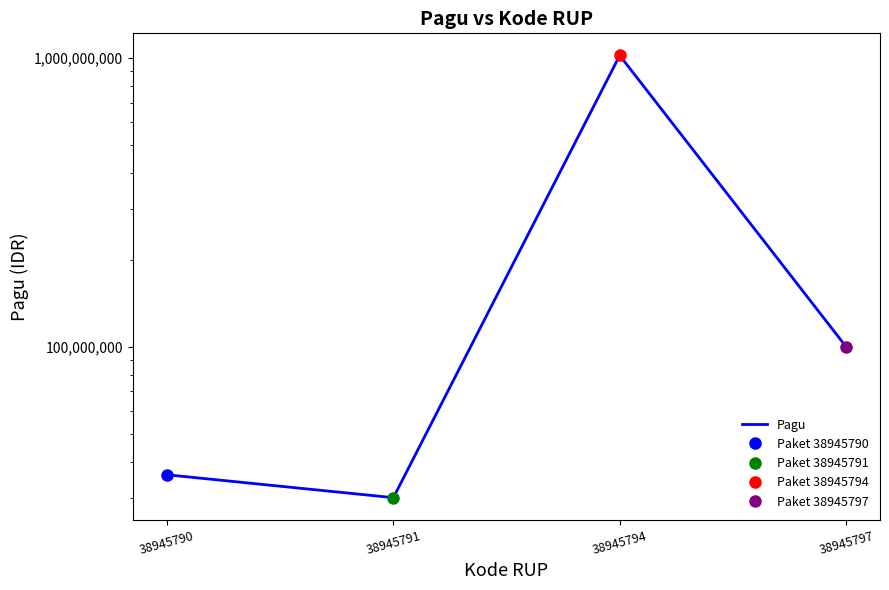

What is the average value?

296500000